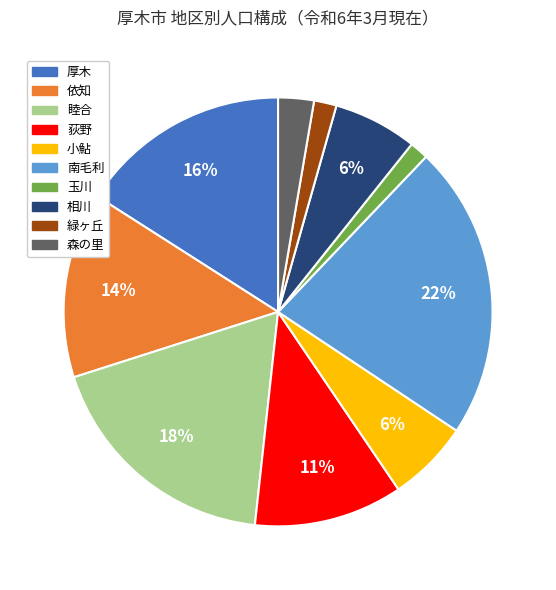

Is the sum of 厚木 and 依知 greater than half?

No